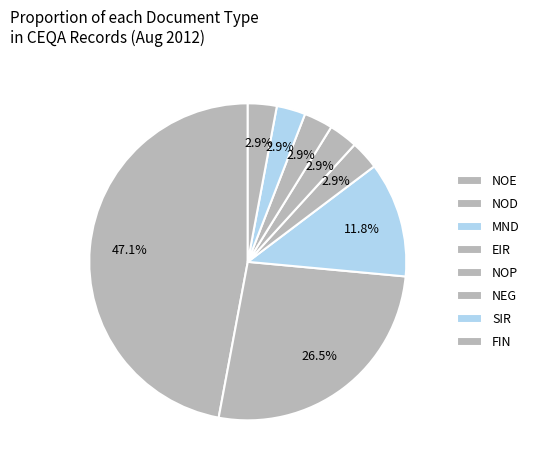

To the nearest percent, what is the difference between the FIN and NOE slice percentages?

44%